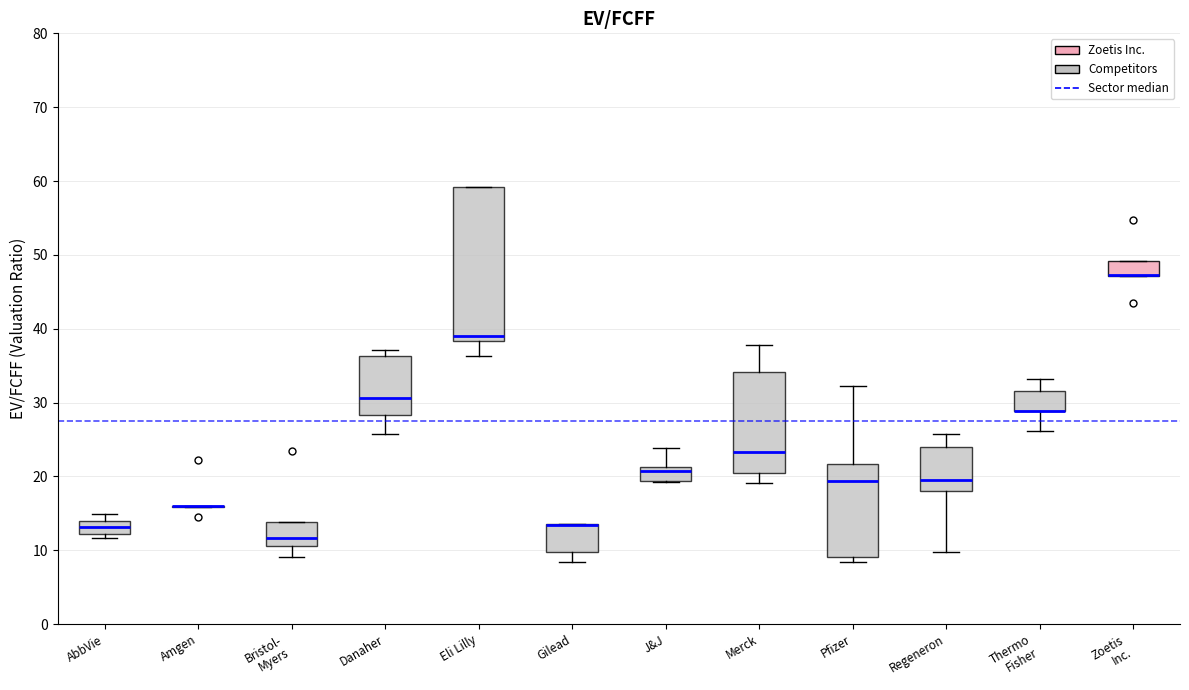

Which box is the tallest, from its lower edge to its upper edge?

Eli Lilly